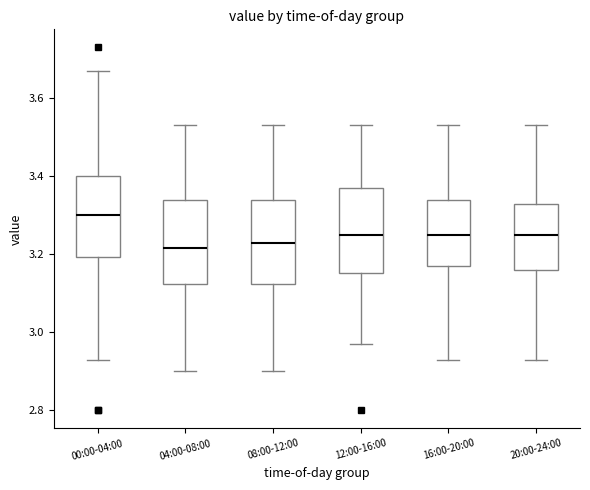

Reading left to right, transcribe this box plot: for each box, give where its median line is, the range the box spans, and where its two whiskers end, as read against the y-axis. The values are not printed on the chart, so give them approximately, as read against the axis.

00:00-04:00: median 3.30, box 3.20 to 3.40, whiskers 2.94 to 3.68
04:00-08:00: median 3.22, box 3.12 to 3.34, whiskers 2.90 to 3.54
08:00-12:00: median 3.24, box 3.12 to 3.34, whiskers 2.90 to 3.54
12:00-16:00: median 3.26, box 3.16 to 3.38, whiskers 2.98 to 3.54
16:00-20:00: median 3.26, box 3.18 to 3.34, whiskers 2.94 to 3.54
20:00-24:00: median 3.26, box 3.16 to 3.34, whiskers 2.94 to 3.54